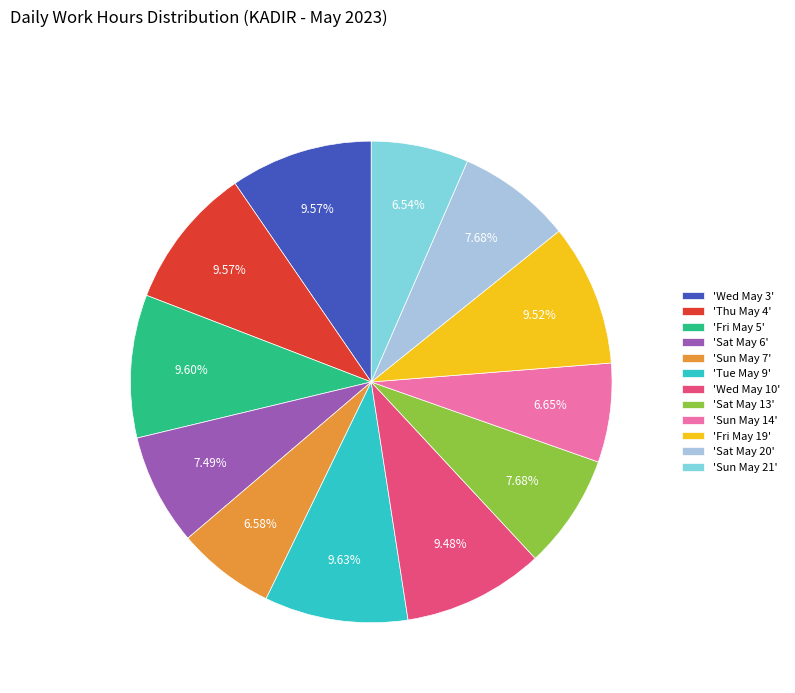

Do 'Fri May 5' and 'Fri May 19' together represent more than half of the pie?

No